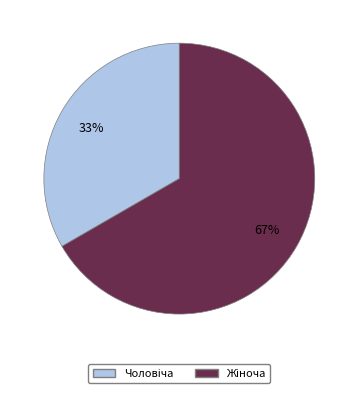

Is there a majority slice in this chart?

Yes